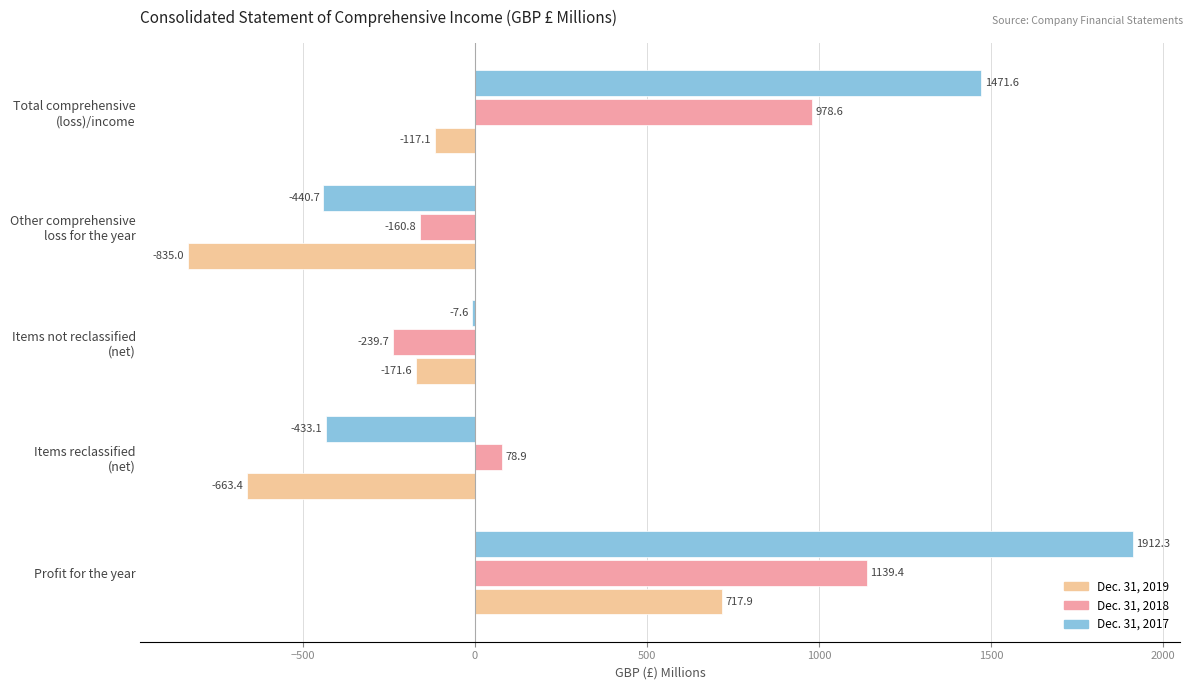

What is the sum of all Dec. 31, 2017 values?

2502.5